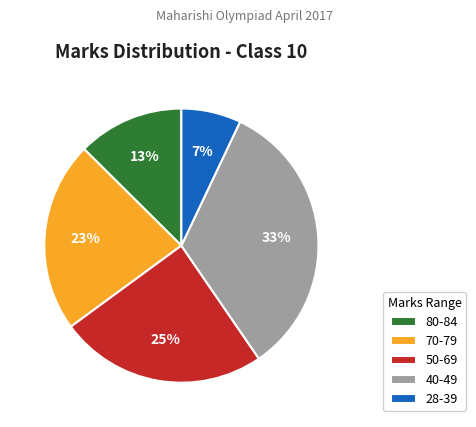

Does 70-79 account for over 50% of the chart?

No